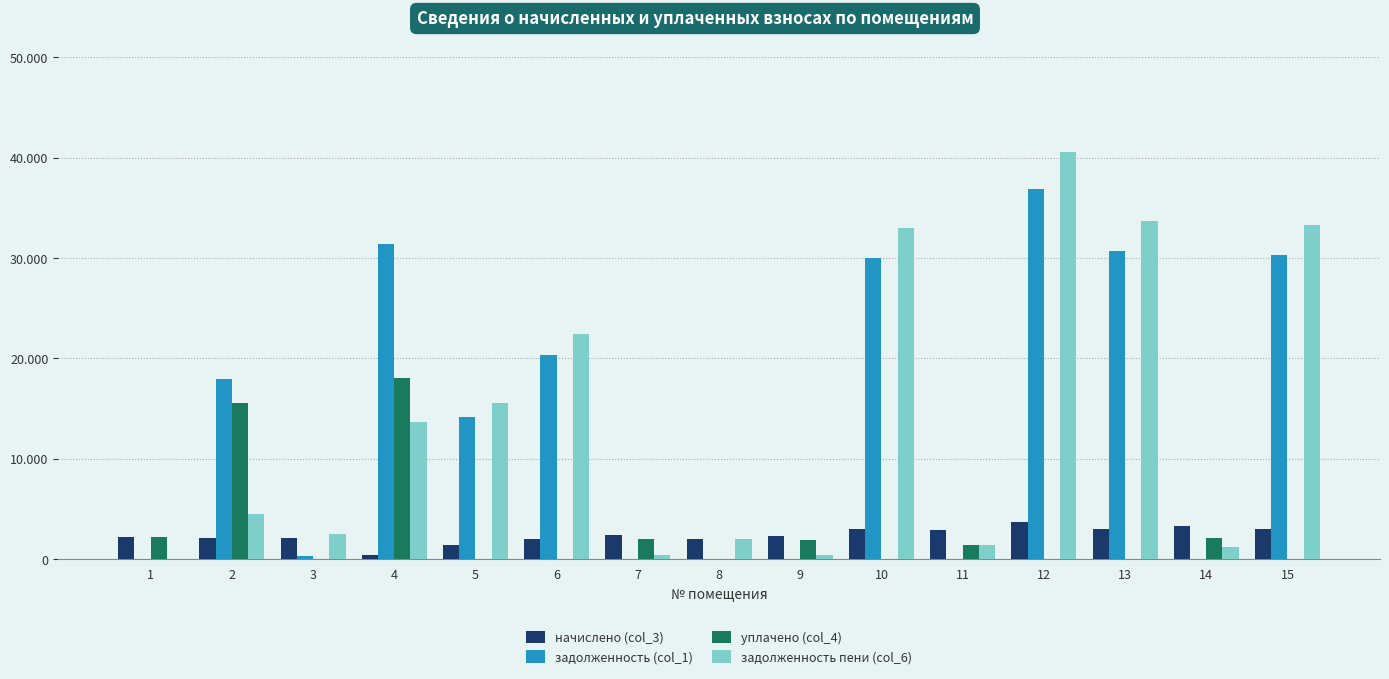

Does the chart contain stacked bars?

No